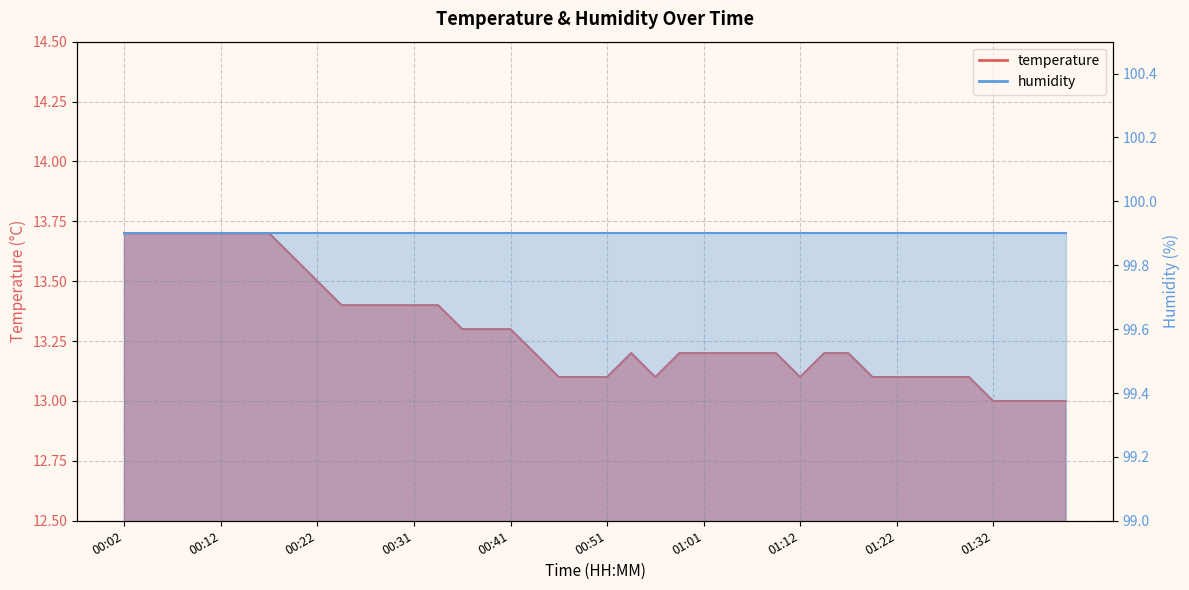

At which category does the chart reach its minimum across all series?

01:32